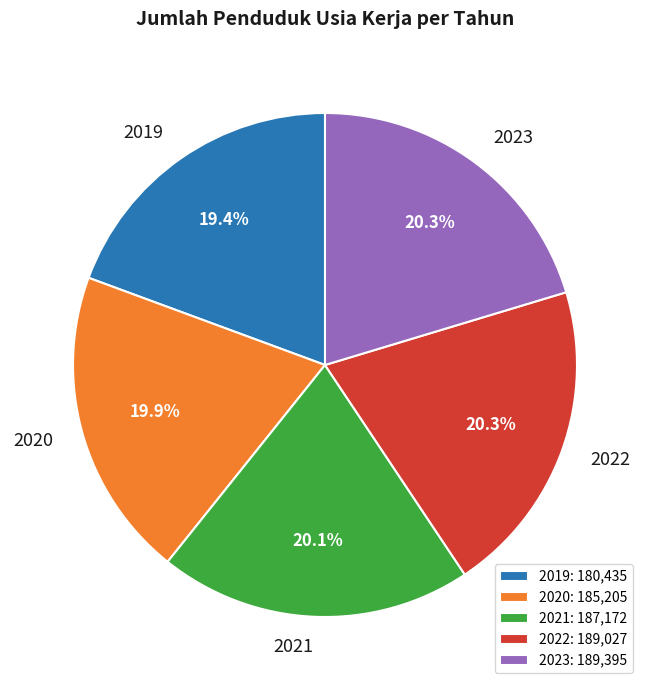

To the nearest percent, what percentage of the pie is 2022?

20%